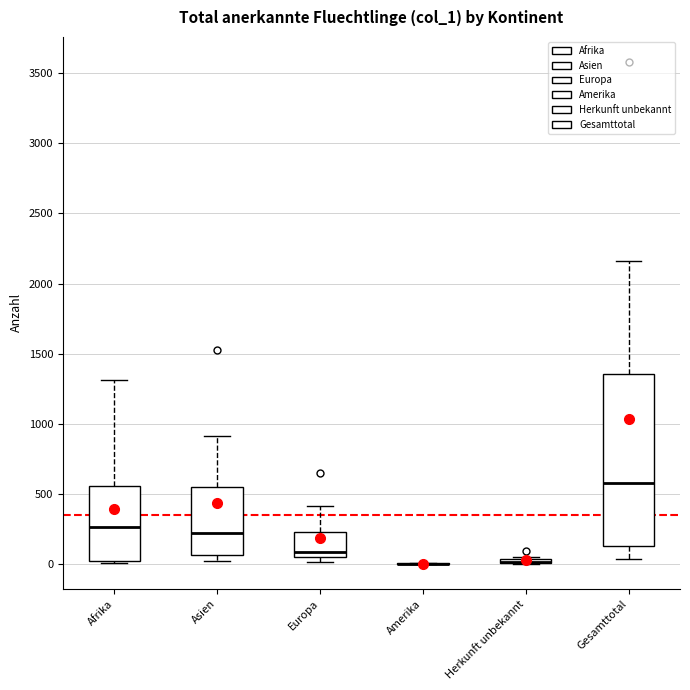

Comparing the boxes themselves (not the whiskers), which one is the tallest?

Gesamttotal